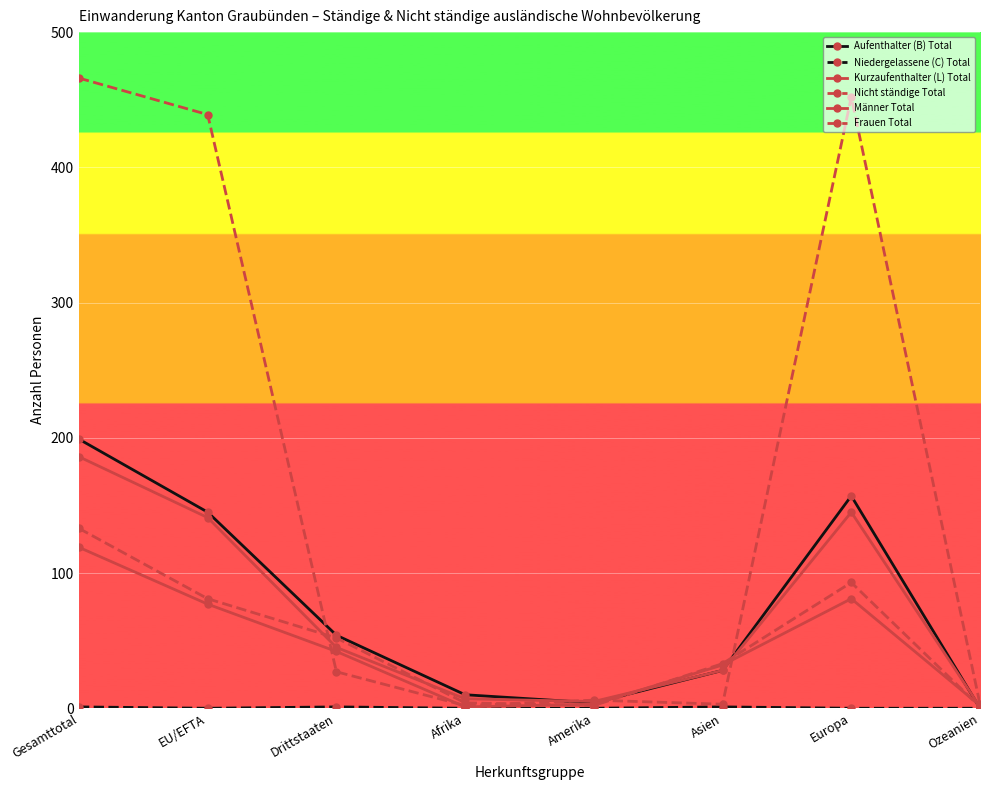

At Asien, list the series in order from smallest to largest.

Niedergelassene (C) Total, Nicht ständige Total, Aufenthalter (B) Total, Männer Total, Kurzaufenthalter (L) Total, Frauen Total